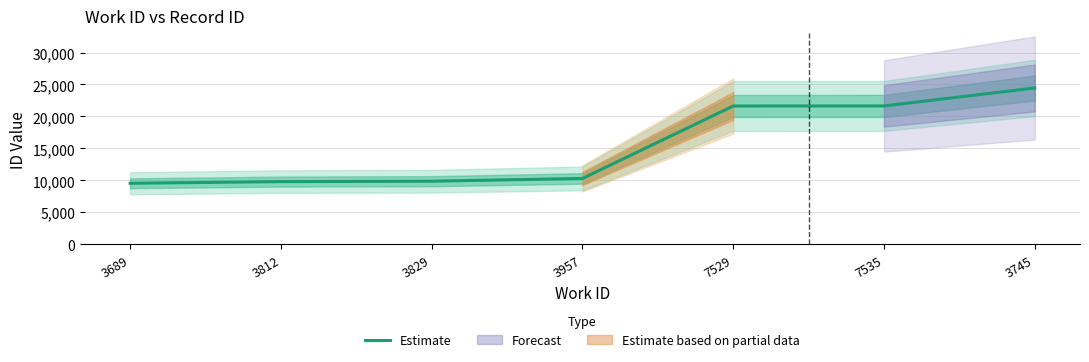

What is the value of the 2nd point from the left?

9815